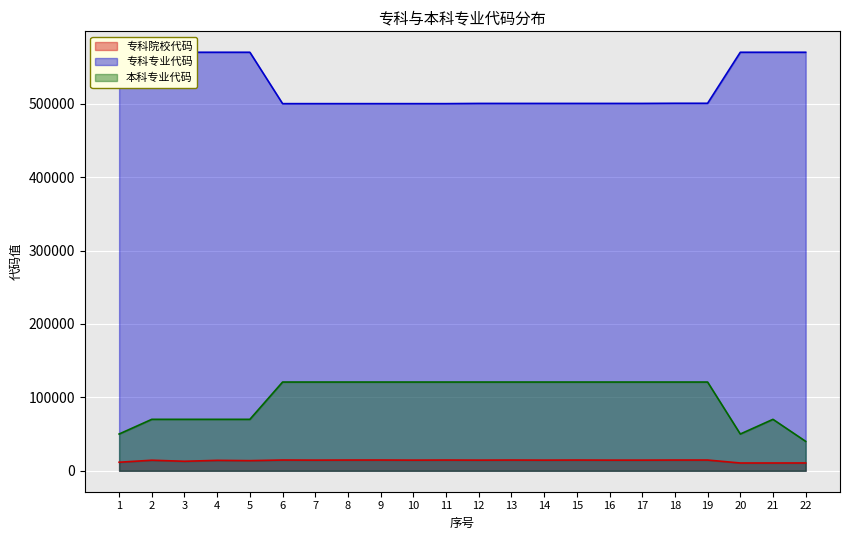

How many values in the 专科院校代码 series are below 14515?

8